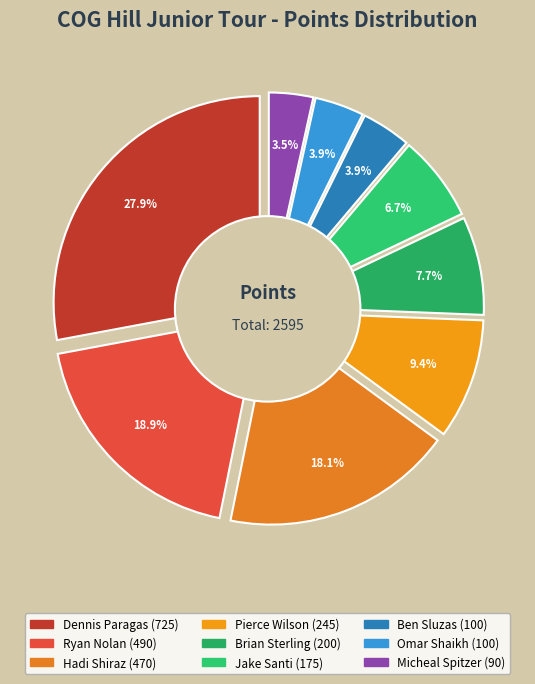

To the nearest percent, what is the combined percentage of Pierce Wilson and Brian Sterling?

17%